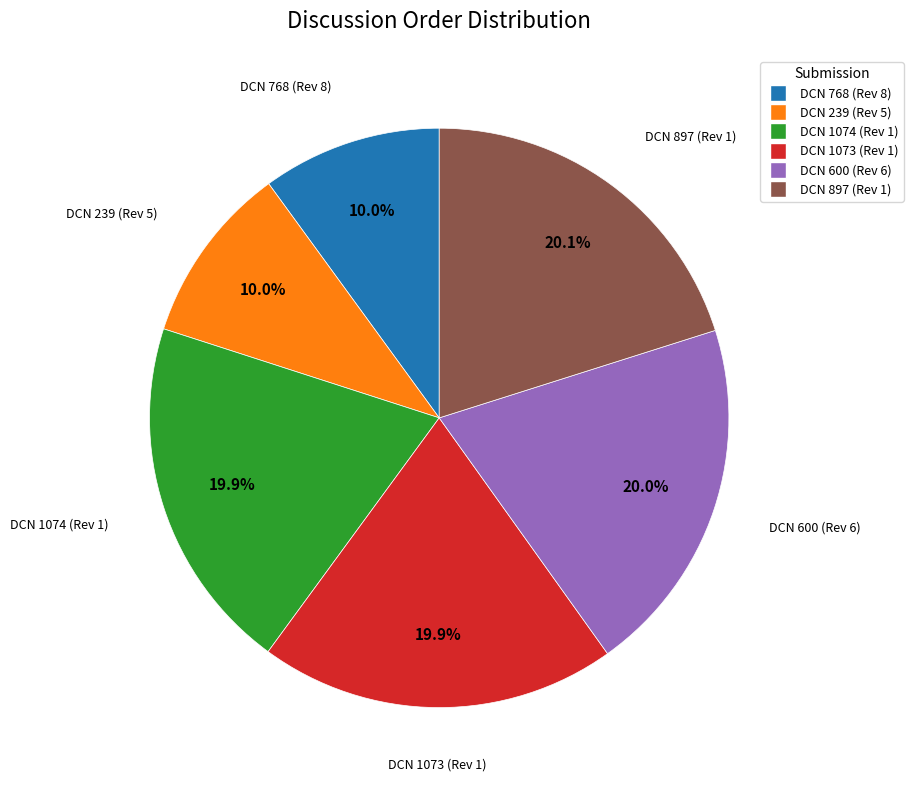

What percentage is the DCN 239 (Rev 5) slice, to the nearest percent?

10%